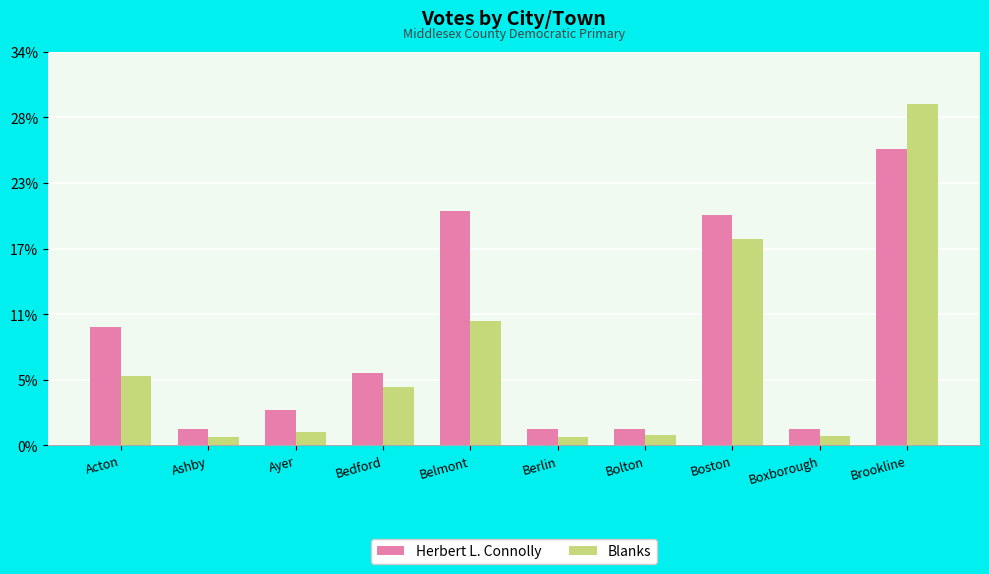

What value does the Herbert L. Connolly series have at Acton?

5437